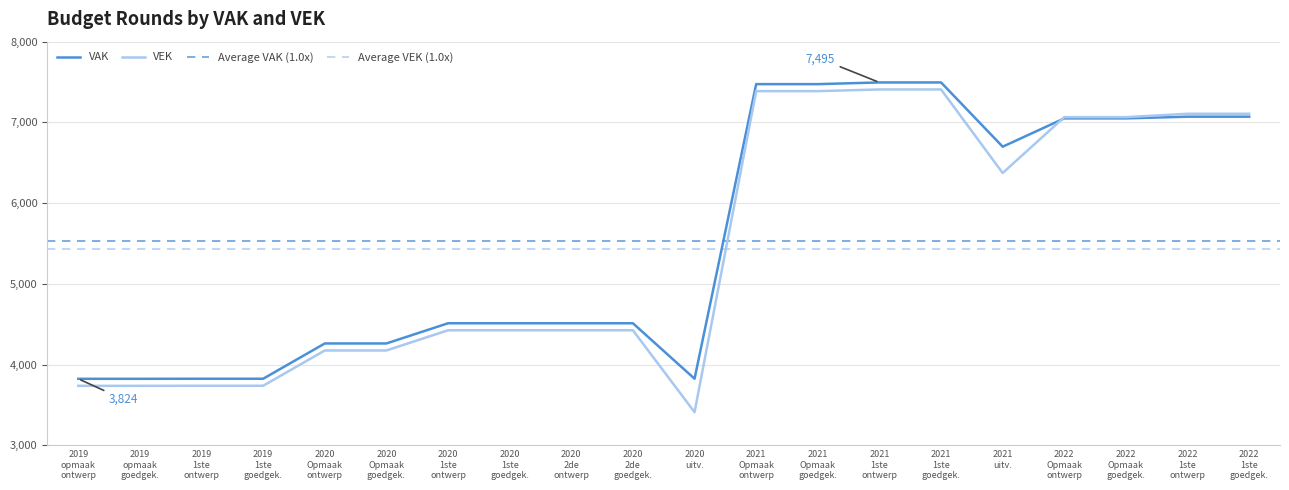

Which series has the largest total across all categories?

VAK